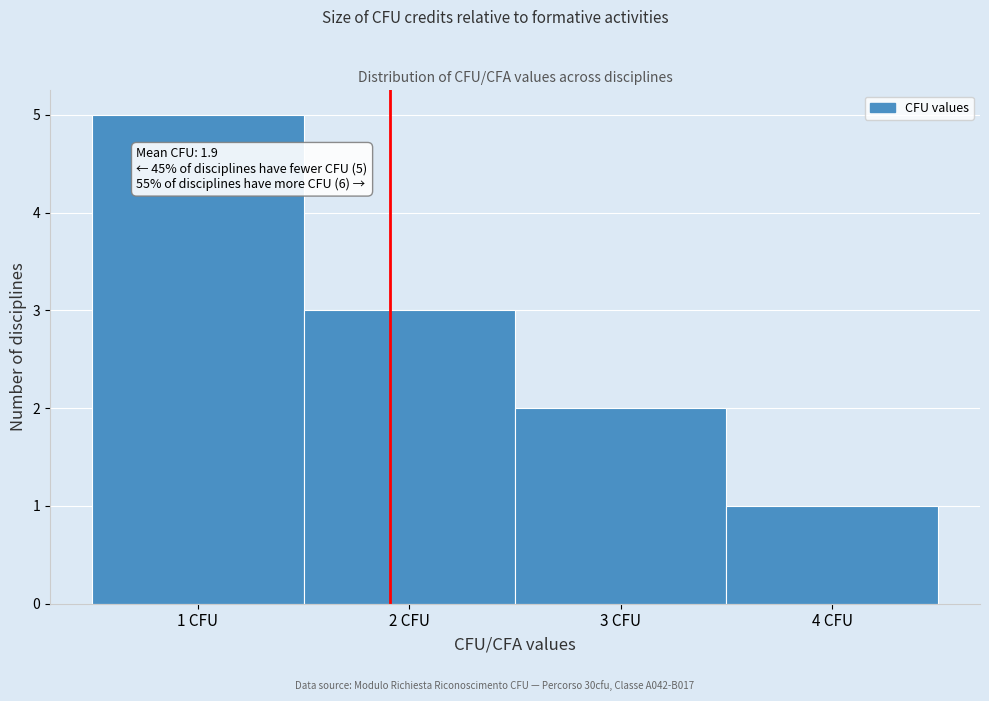

Over which range of the x-axis is the bar tallest?

0.5 to 1.5